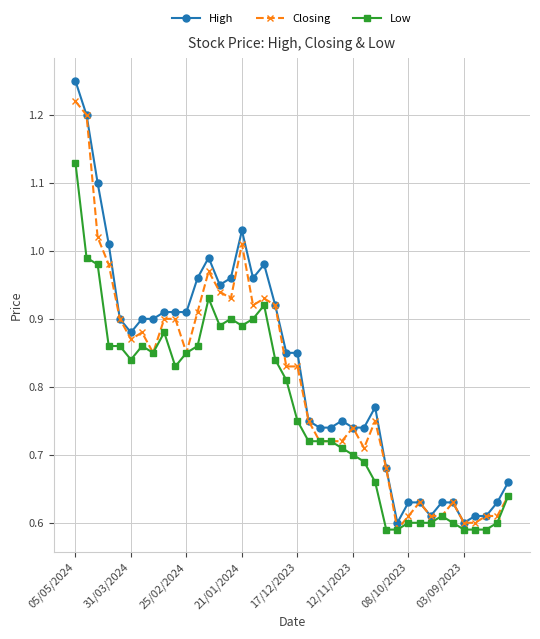

Which series has the widest spread of values?

High